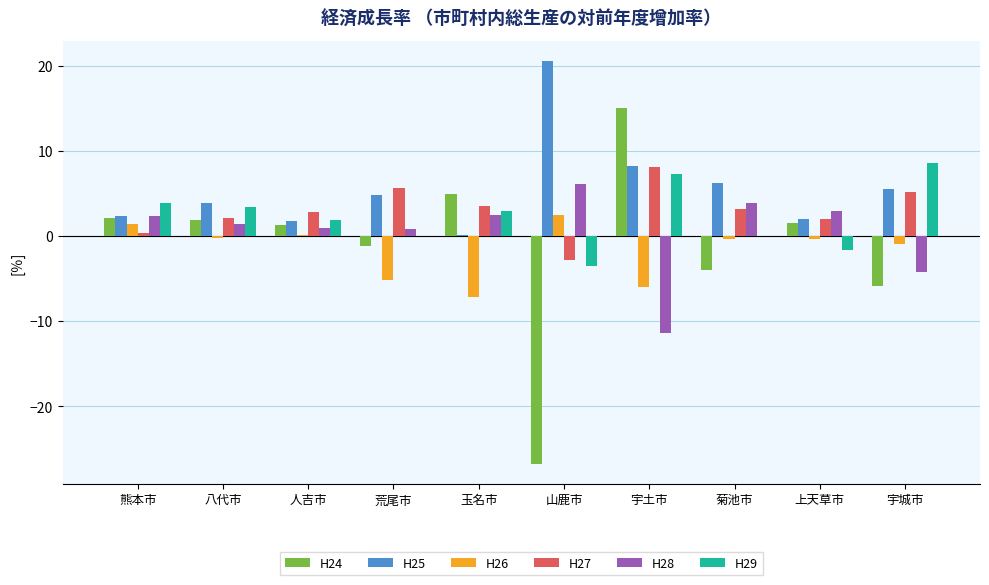

Which series has the largest total across all categories?

H25